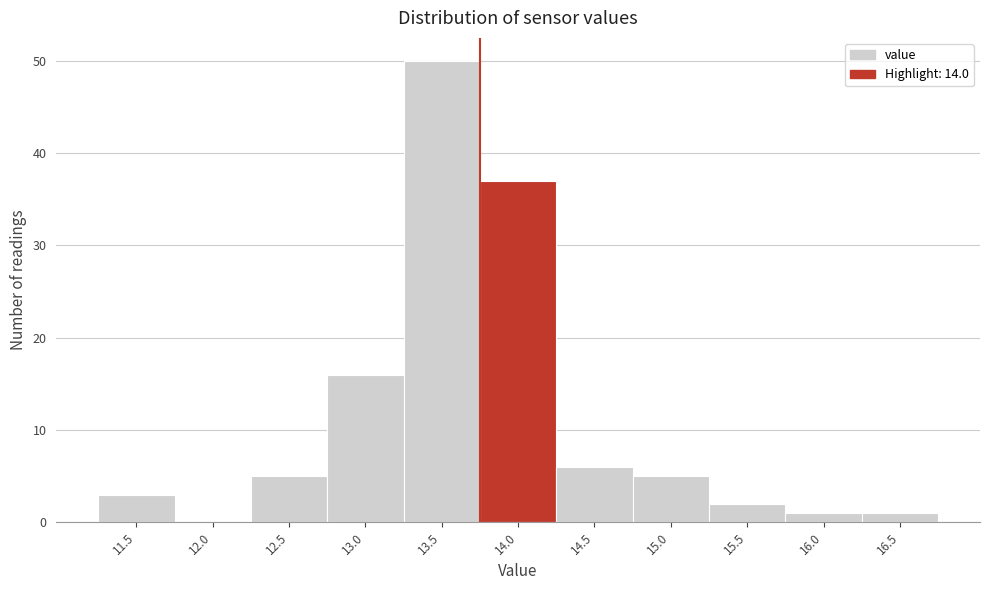

Reading left to right, what are all the values shown in this chart?

11.5=3	12.0=0	12.5=5	13.0=16	13.5=50	14.0=37	14.5=6	15.0=5	15.5=2	16.0=1	16.5=1